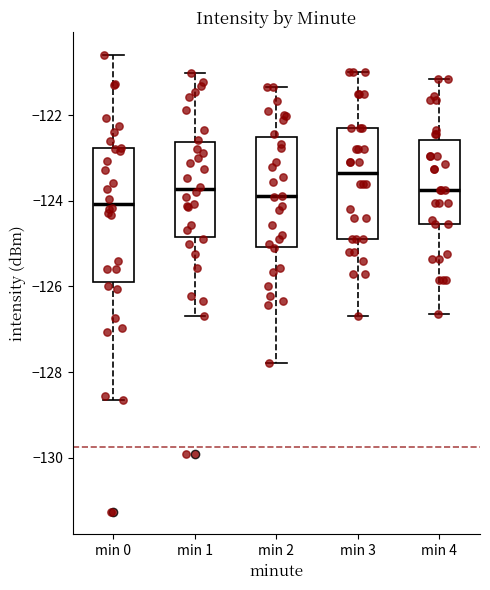

Reading left to right, transcribe this box plot: for each box, give where its median line is, the range the box spans, and where its two whiskers end, as read against the y-axis. The values are not printed on the chart, so give them approximately, as read against the axis.

min 0: median -124.0, box -125.8 to -122.8, whiskers -128.6 to -120.6
min 1: median -123.8, box -124.8 to -122.6, whiskers -126.6 to -121.0
min 2: median -123.8, box -125.0 to -122.6, whiskers -127.8 to -121.4
min 3: median -123.4, box -125.0 to -122.4, whiskers -126.6 to -121.0
min 4: median -123.8, box -124.6 to -122.6, whiskers -126.6 to -121.2